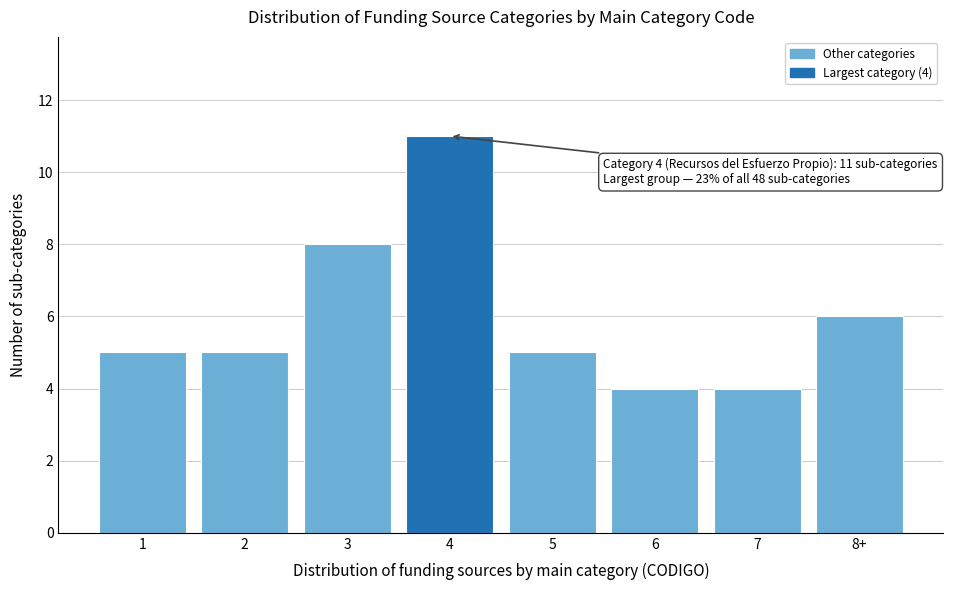

Reading right to left, what are all the values shown in this chart?

6	4	4	5	11	8	5	5